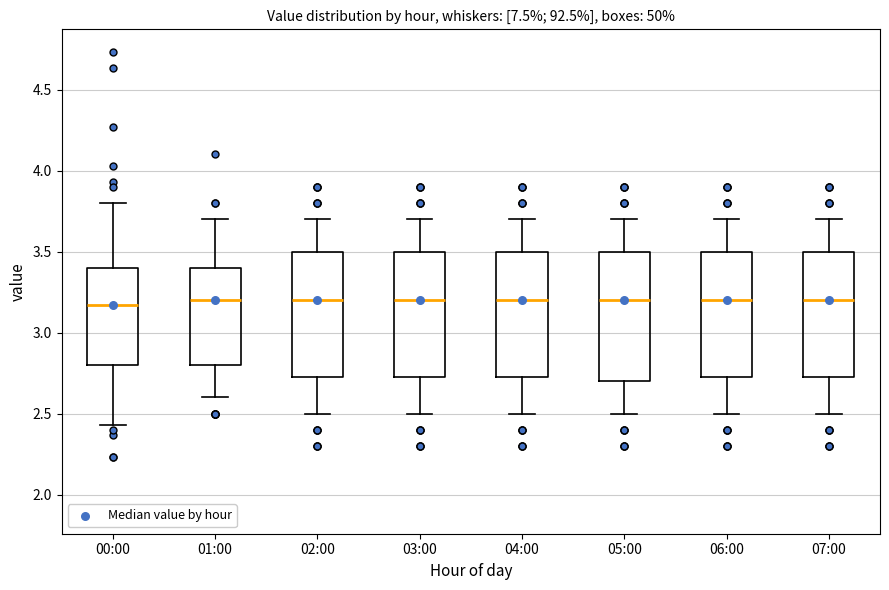

Reading left to right, transcribe this box plot: for each box, give where its median line is, the range the box spans, and where its two whiskers end, as read against the y-axis. The values are not printed on the chart, so give them approximately, as read against the axis.

00:00: median 3.15, box 2.80 to 3.40, whiskers 2.45 to 3.80
01:00: median 3.20, box 2.80 to 3.40, whiskers 2.60 to 3.70
02:00: median 3.20, box 2.75 to 3.50, whiskers 2.50 to 3.70
03:00: median 3.20, box 2.75 to 3.50, whiskers 2.50 to 3.70
04:00: median 3.20, box 2.75 to 3.50, whiskers 2.50 to 3.70
05:00: median 3.20, box 2.70 to 3.50, whiskers 2.50 to 3.70
06:00: median 3.20, box 2.75 to 3.50, whiskers 2.50 to 3.70
07:00: median 3.20, box 2.75 to 3.50, whiskers 2.50 to 3.70